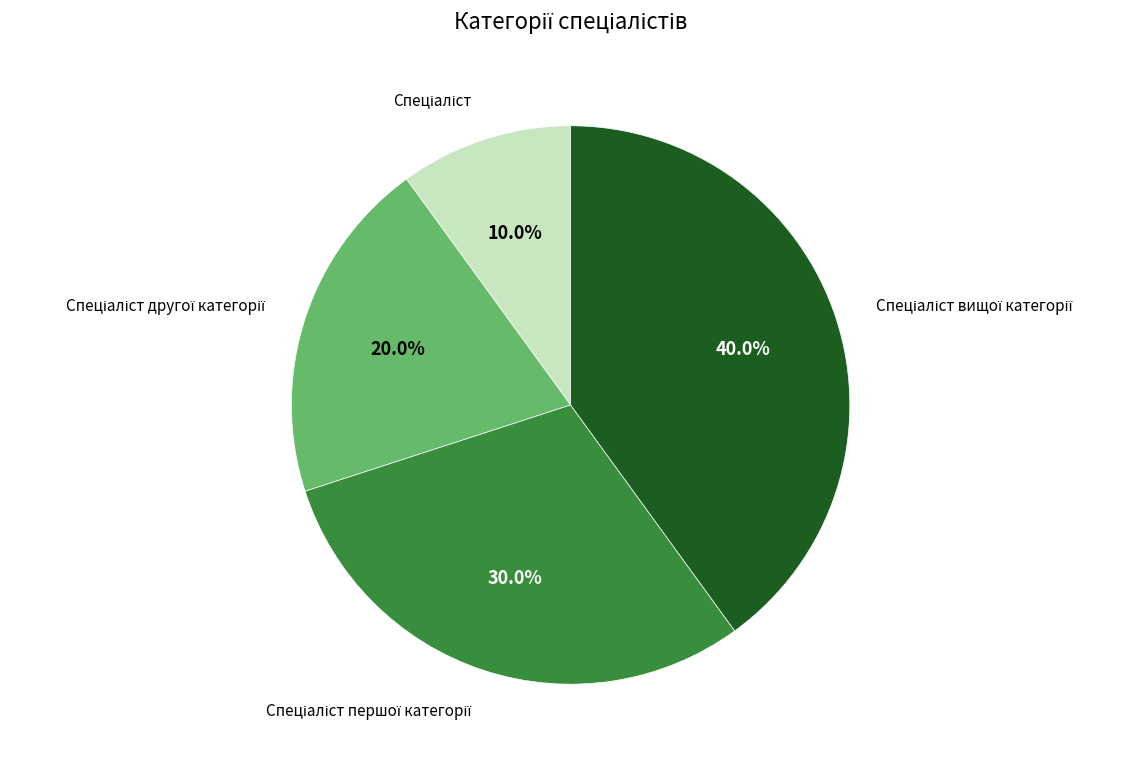

Does any single category account for the majority?

No